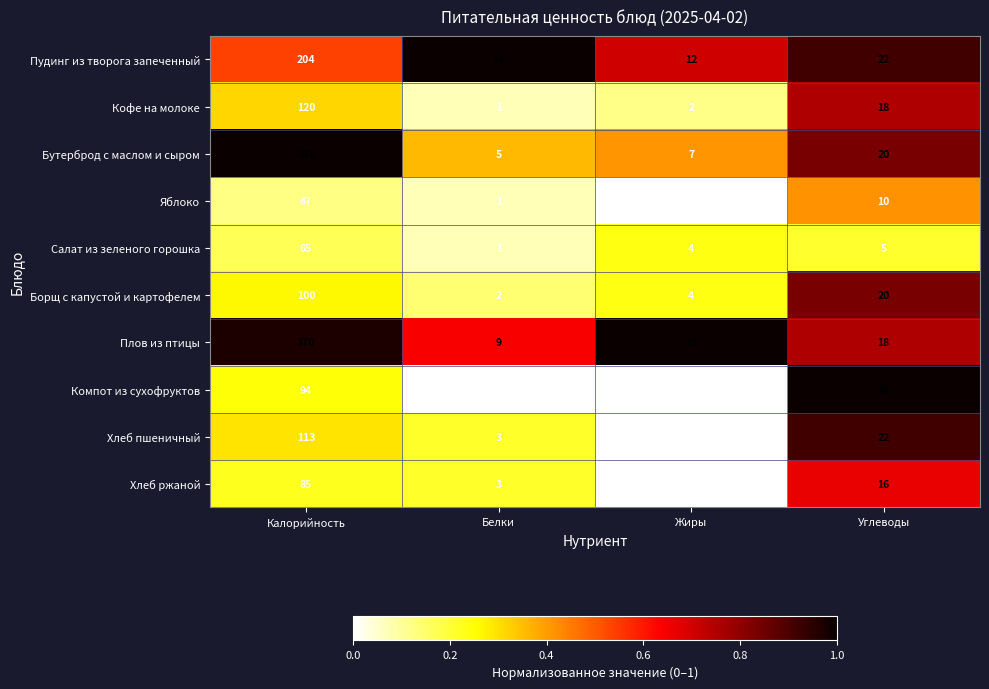

What is the difference between the highest and lowest values at Углеводы?

19